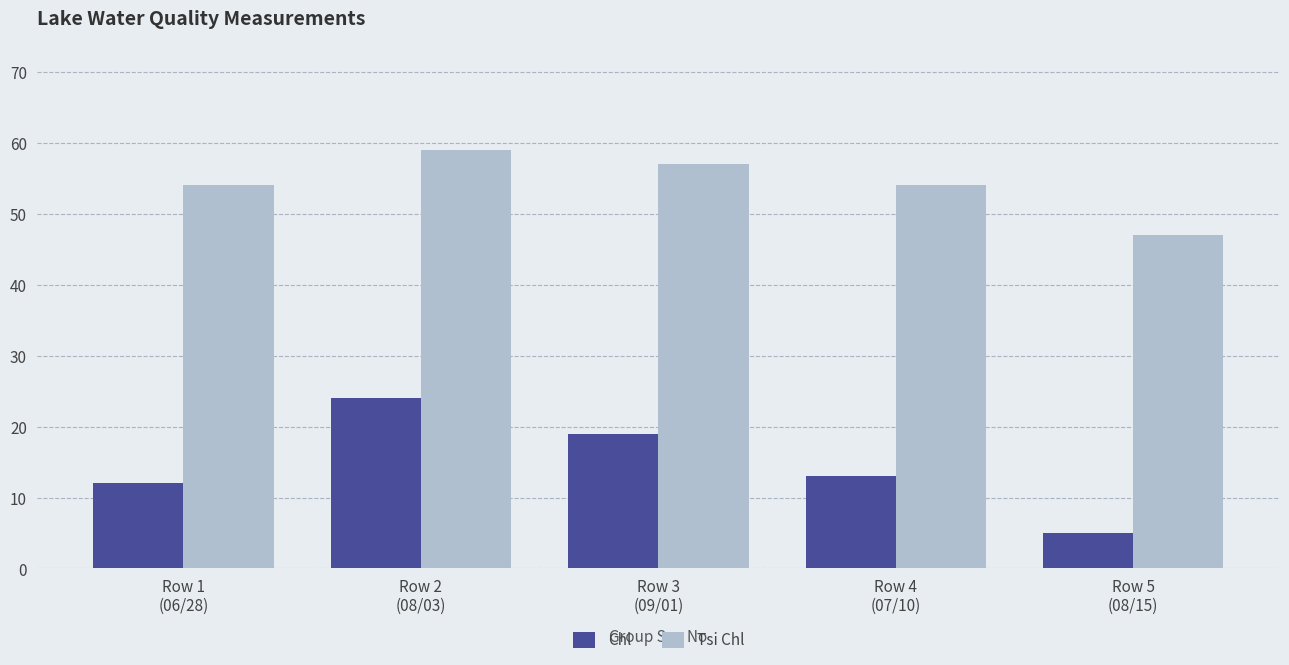

Which series has the largest total across all categories?

Tsi Chl